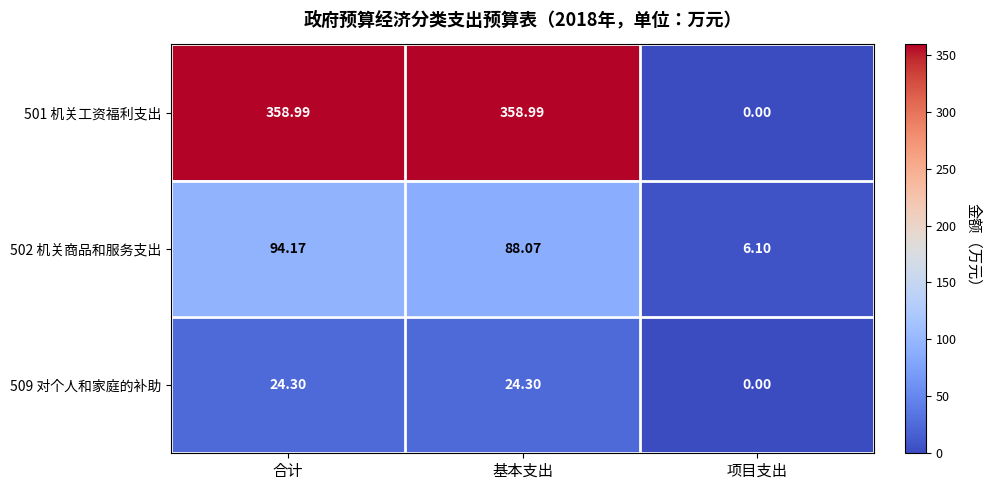

At which label does 502 机关商品和服务支出 reach its minimum?

项目支出